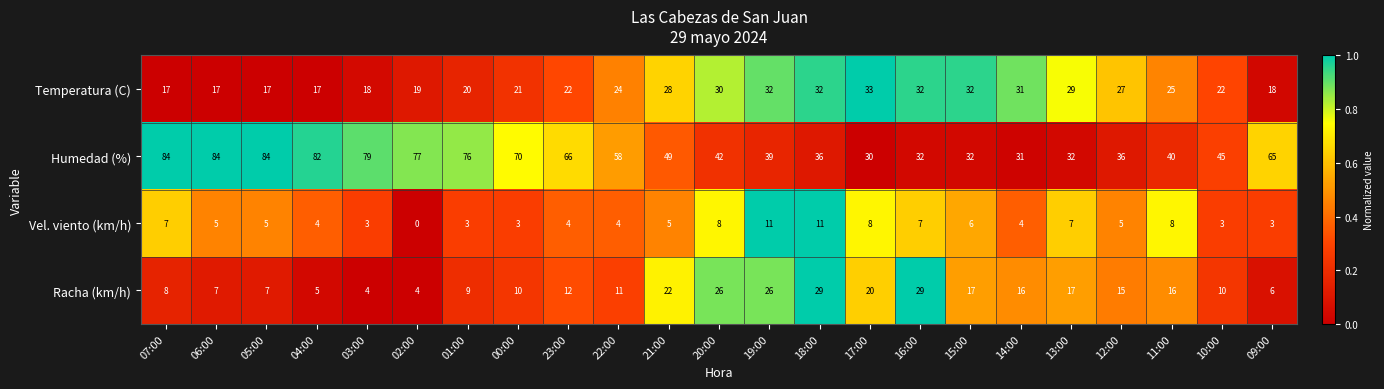

The Racha (km/h) series shows 22 at 21:00. True or false?

True